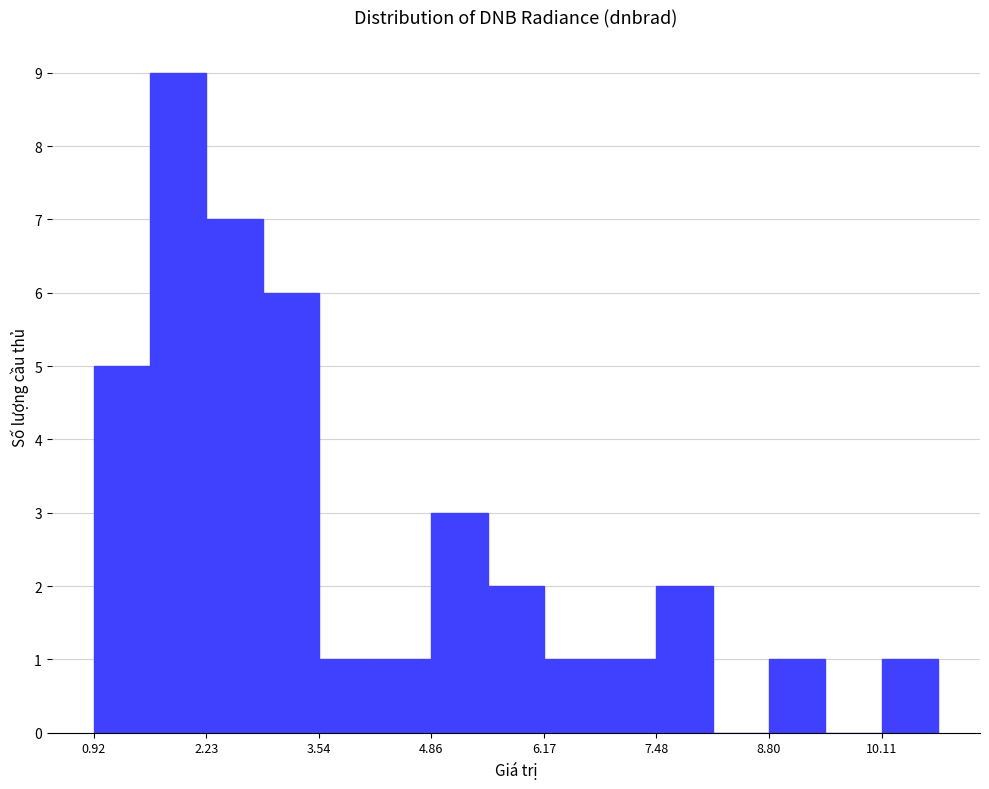

Around what value on the x-axis is the tallest bar? Give the approximate position of its centre, as read against the axis.

2.0